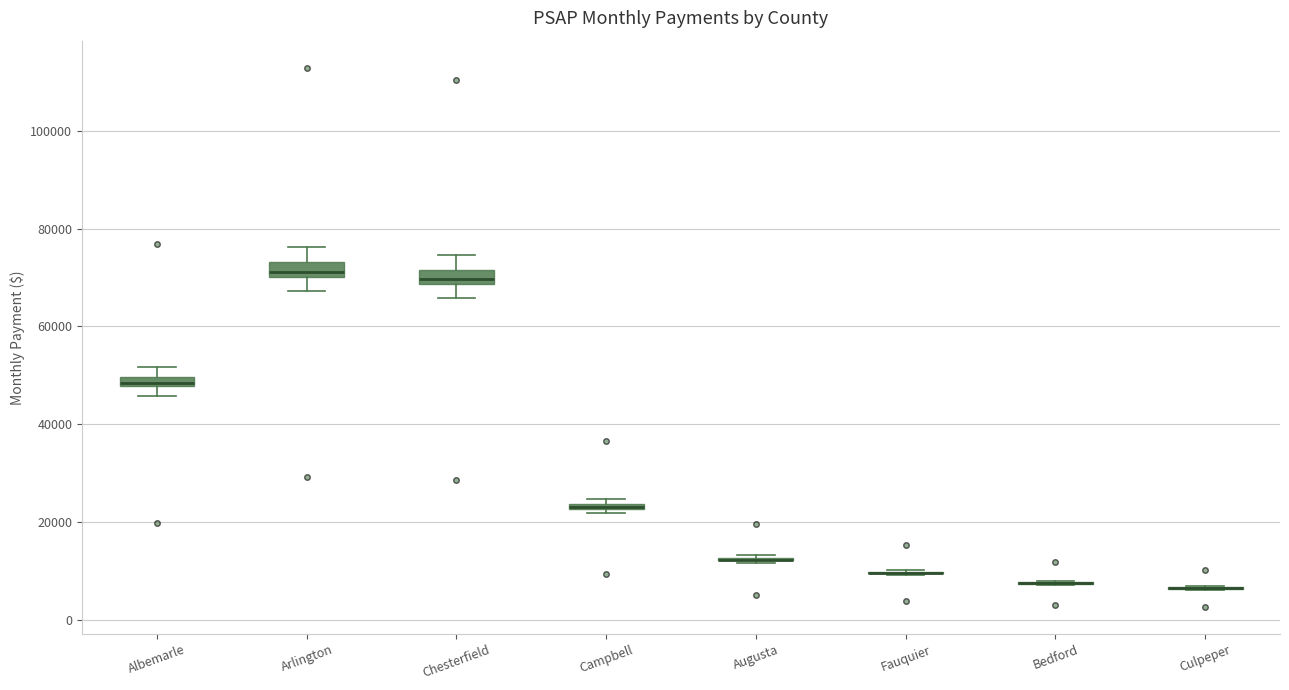

Where is the upper edge of the box for Chesterfield on the y-axis? The values are not printed on the chart, so give them approximately, as read against the axis.

72000